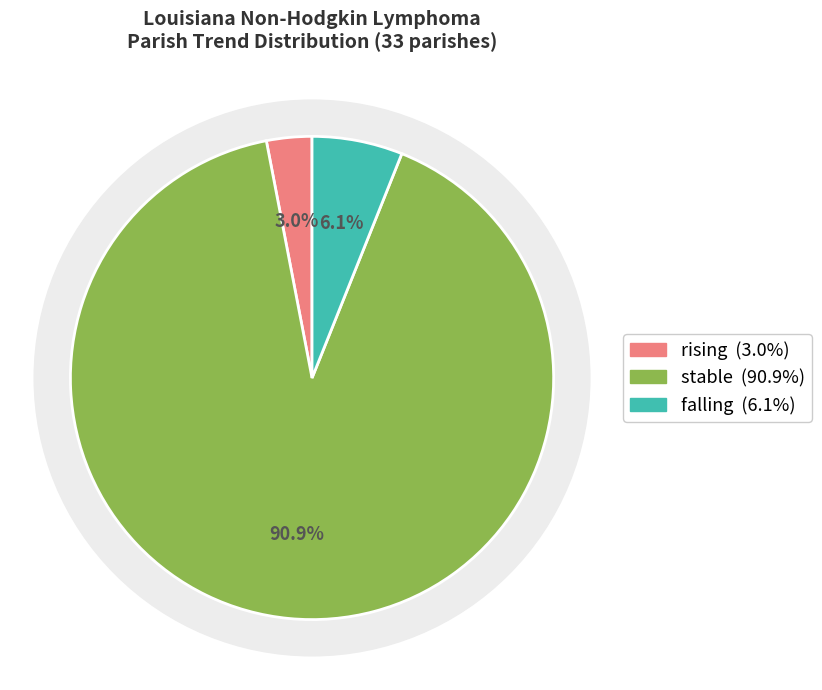

Is it true that falling is 1% of the pie?

False